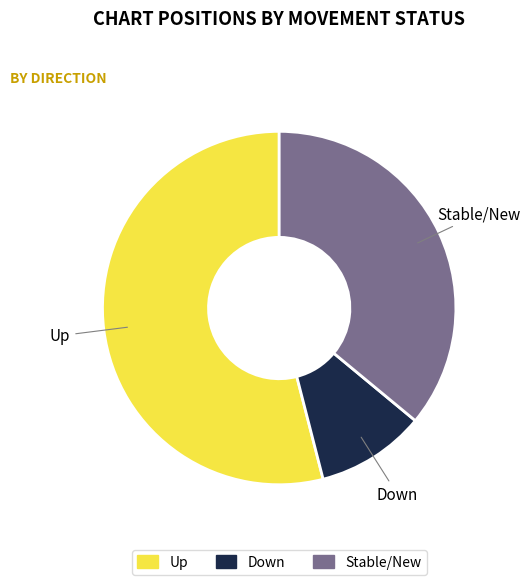

Rank the categories by value from lowest to highest.

Down, Stable/New, Up